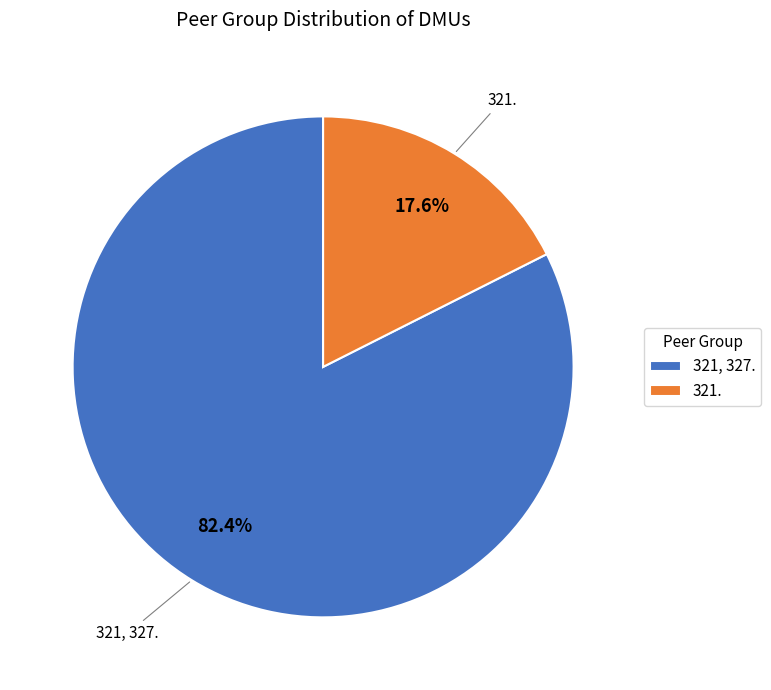

Is 321, 327. the majority of the pie?

Yes